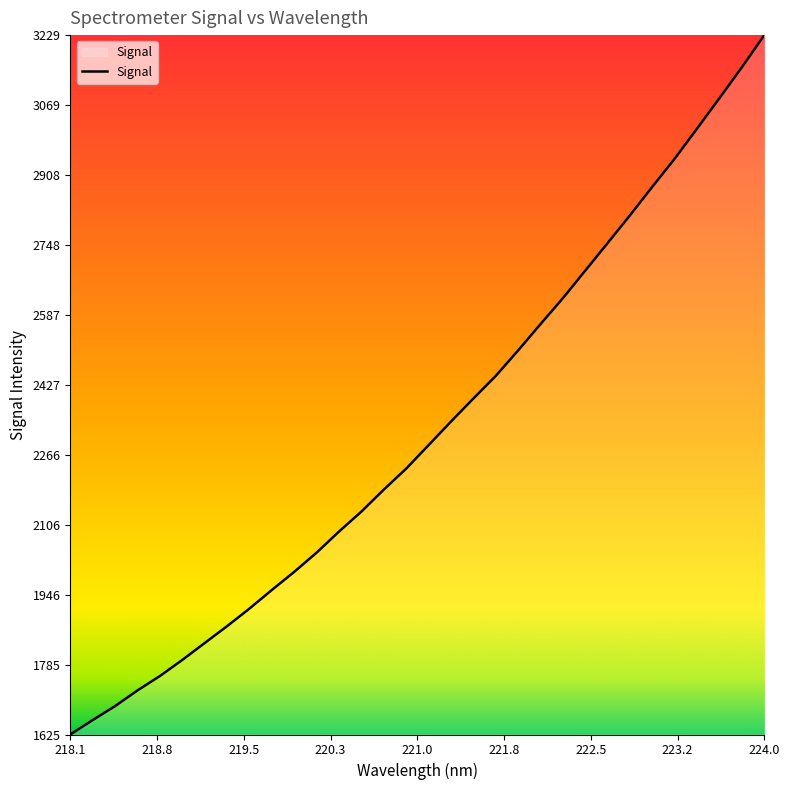

What is the difference between the maximum and minimum values?

1604.5